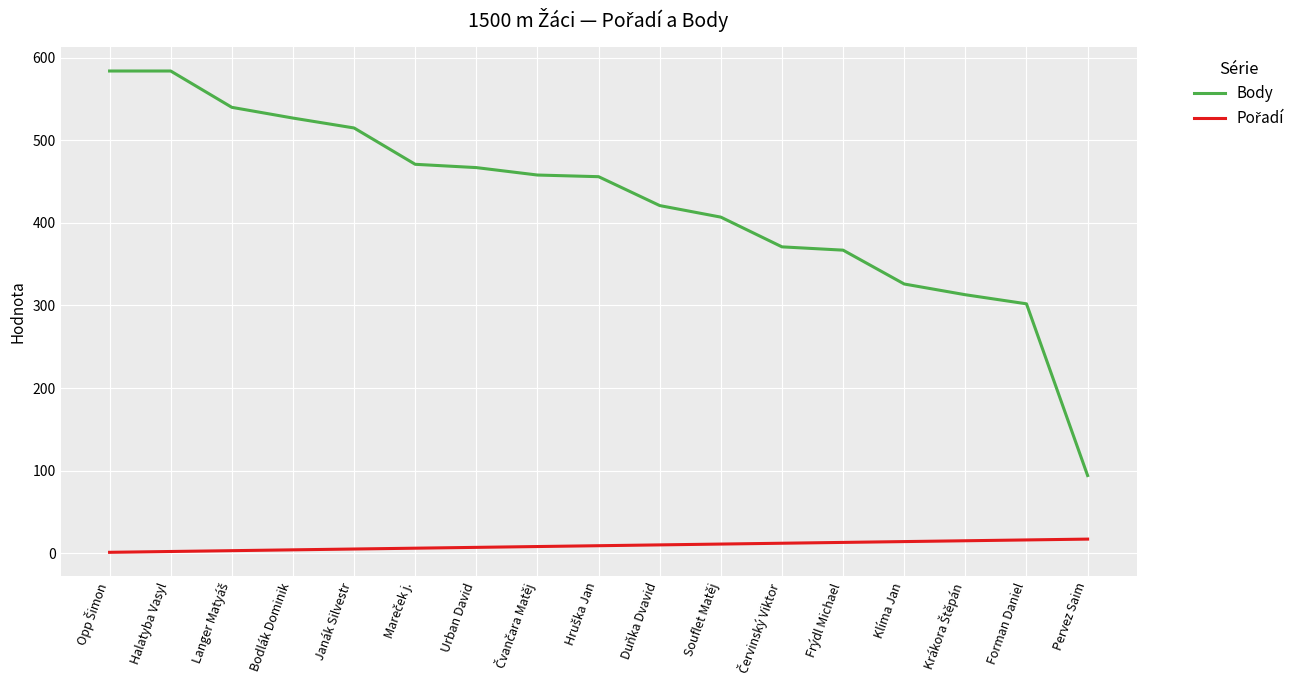

What is the approximate value of Body at Frýdl Michael?

367